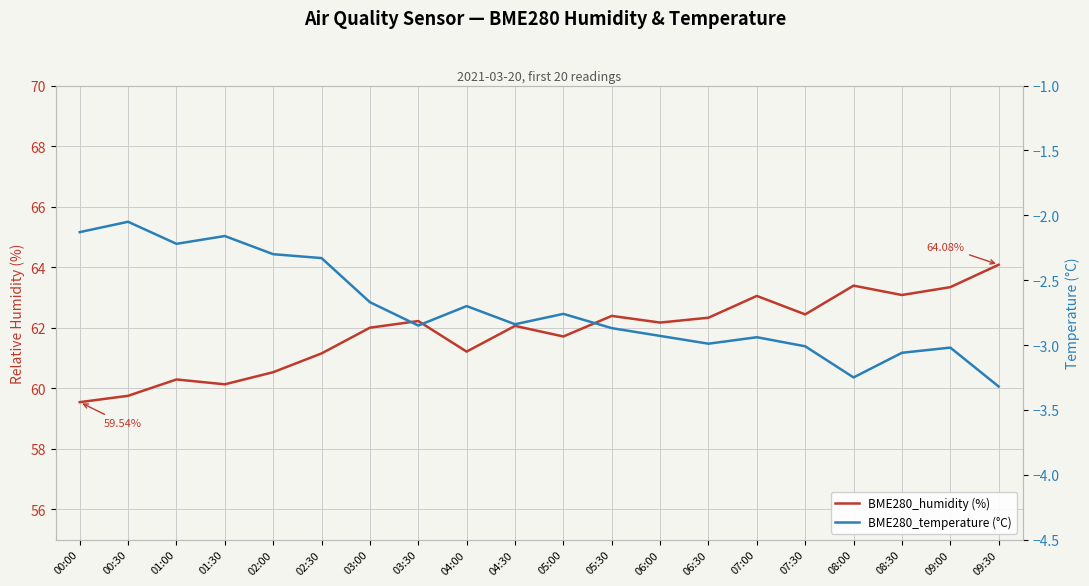

Which category has the highest value in the BME280_temperature (°C) series?

00:30